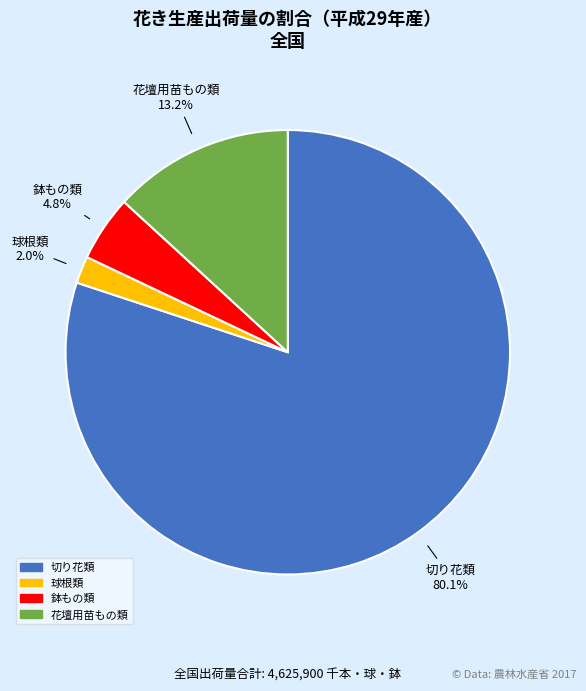

To the nearest percent, what percentage of the pie is 球根類?

2%